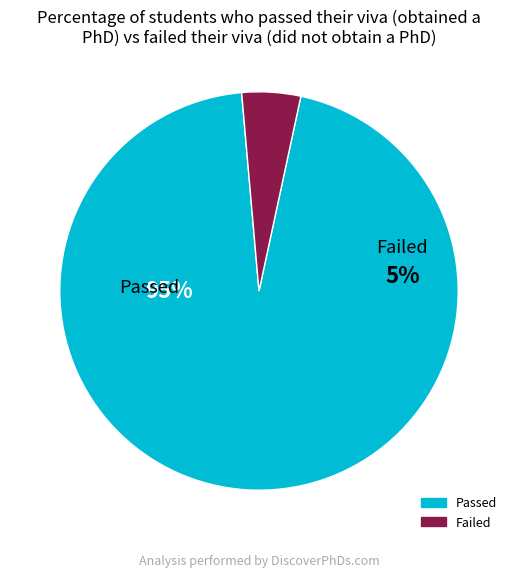

Is it true that 1 is 15% of the pie?

False